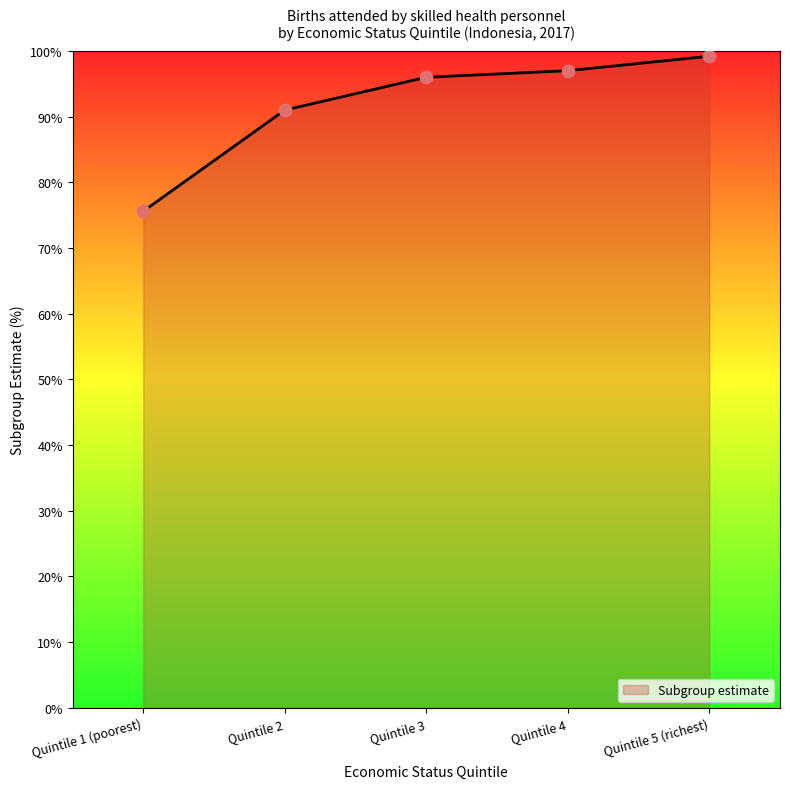

What is the change in value from Quintile 1 (poorest) to Quintile 3?

+20.4